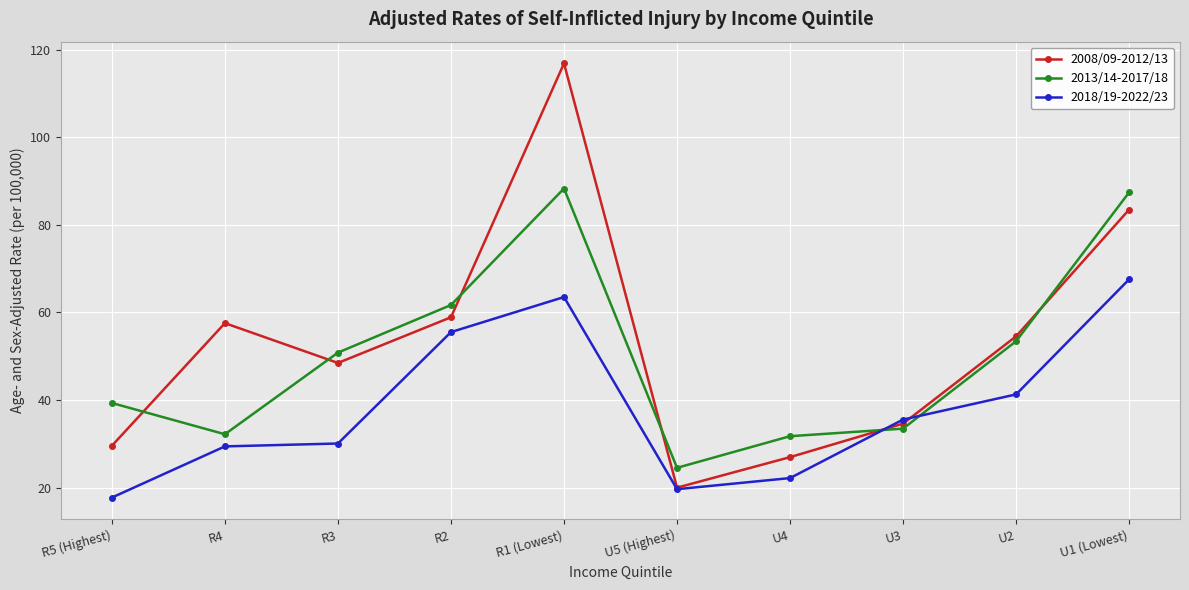

What is the sum of the 2008/09-2012/13 values at U5 (Highest) and R2?

78.9